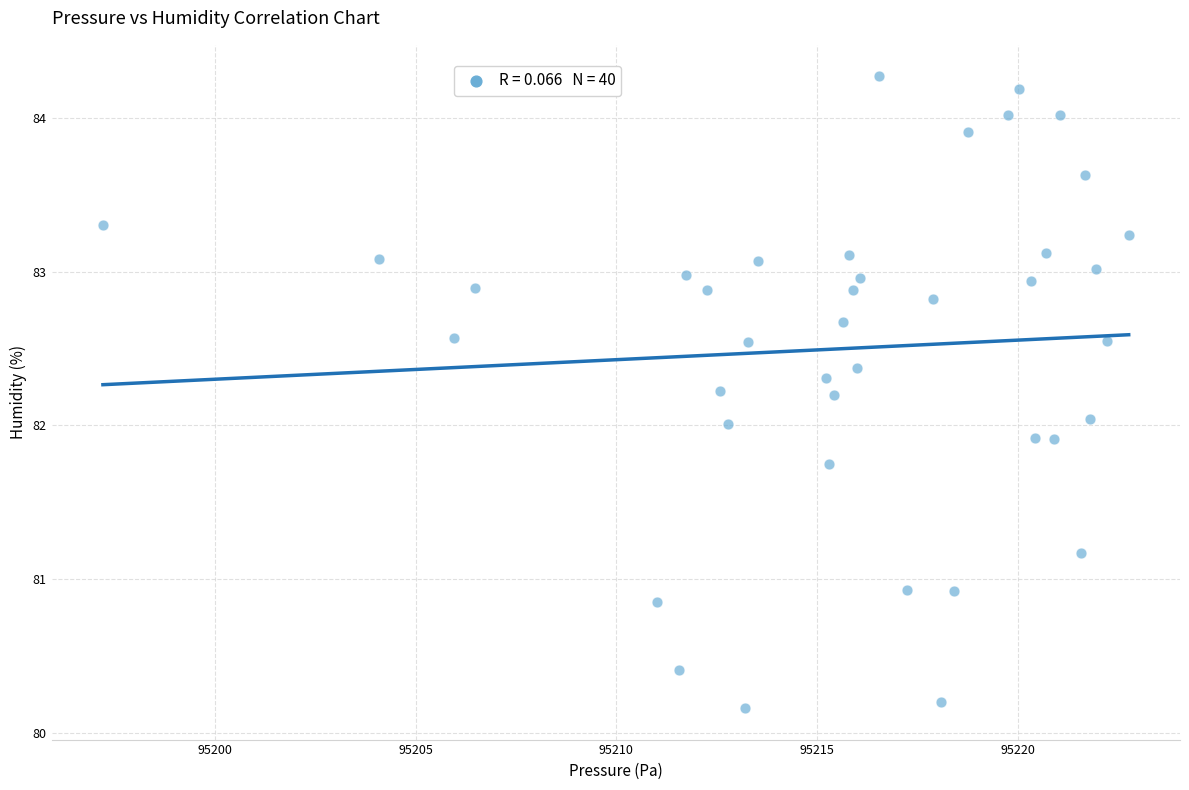

What is the range of X values (max minus min)?

25.5